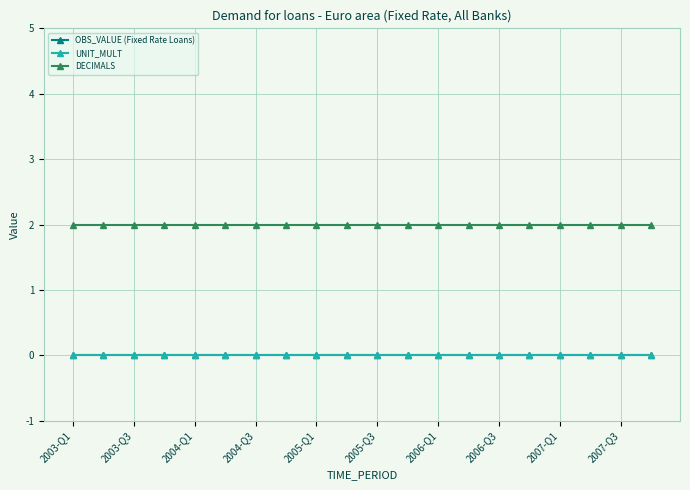

True or false: UNIT_MULT and DECIMALS cross at least once.

False